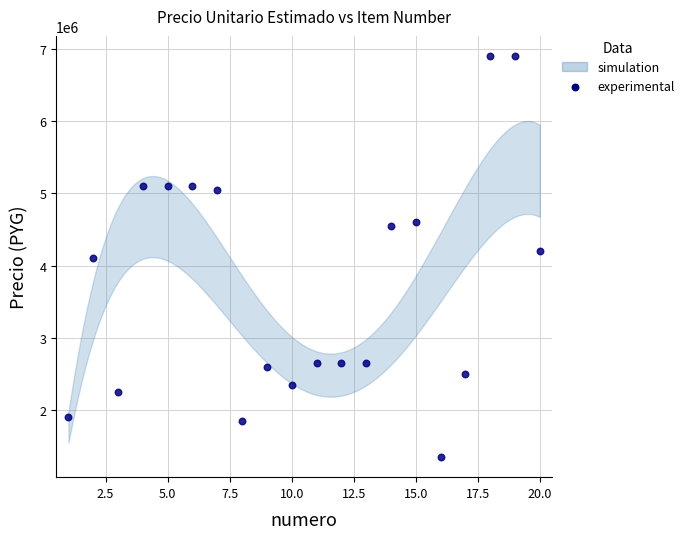

What is the range of Y values (max minus min)?

5550000